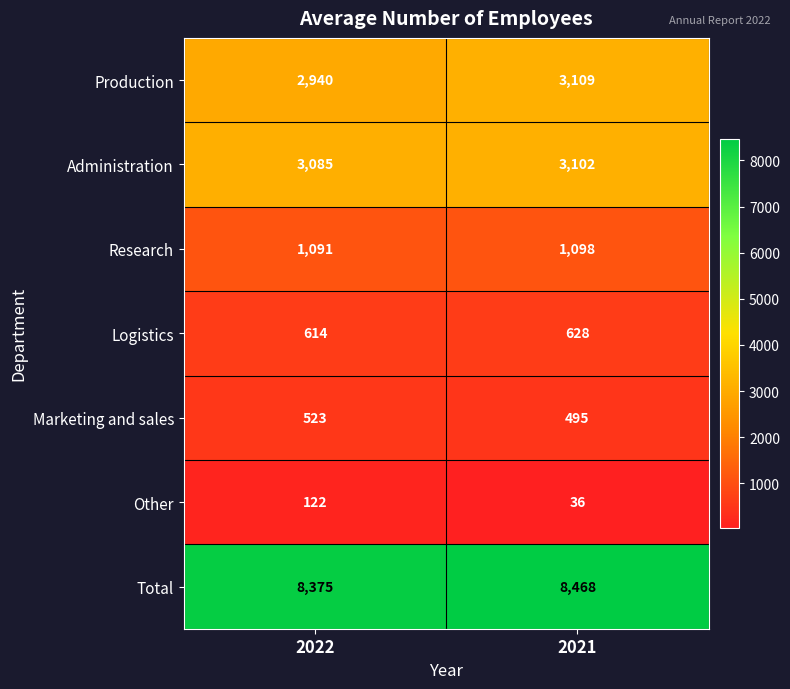

Which series has the widest spread of values?

Production